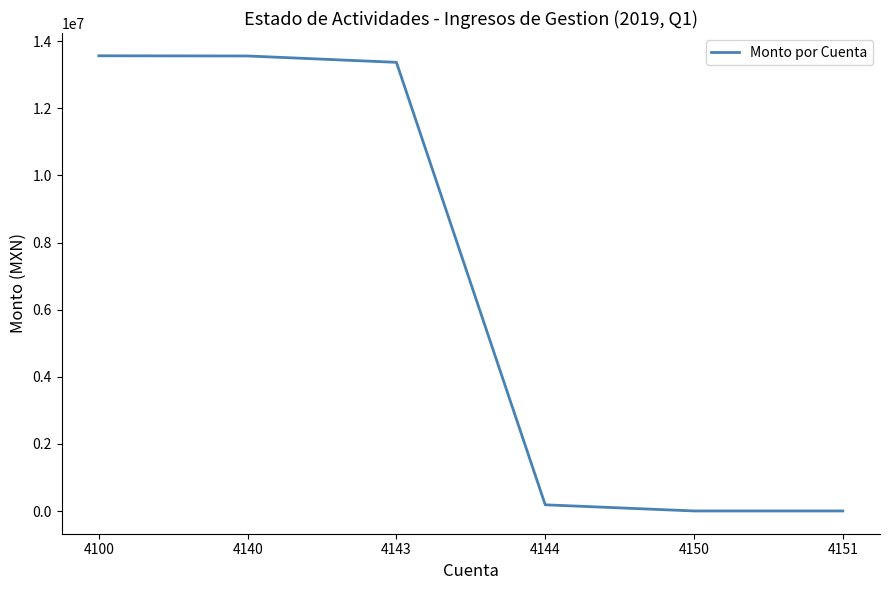

What is the greatest value displayed?

13560257.0